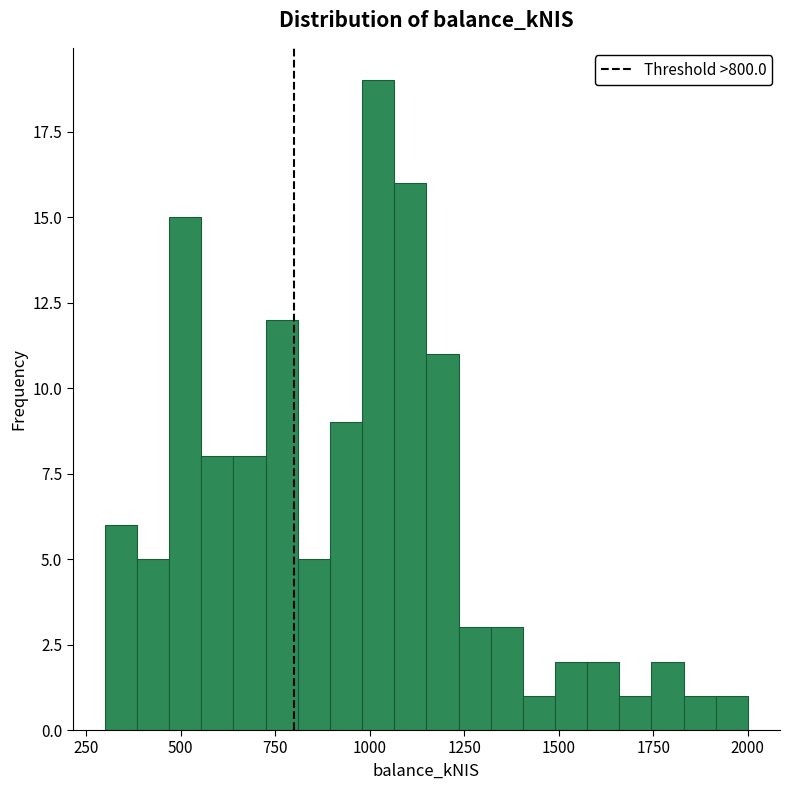

Around what value on the x-axis is the tallest bar? Give the approximate position of its centre, as read against the axis.

1000